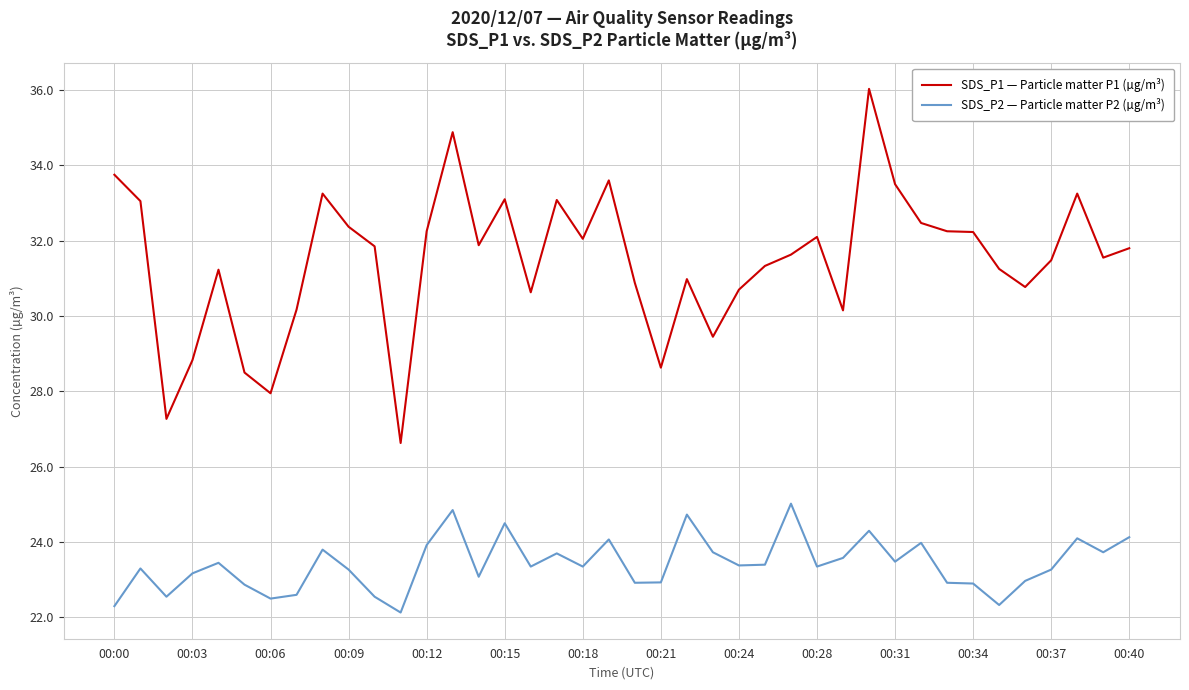

What is the difference between the maximum and minimum values in the SDS_P1 — Particle matter P1 (µg/m³) series?

9.4